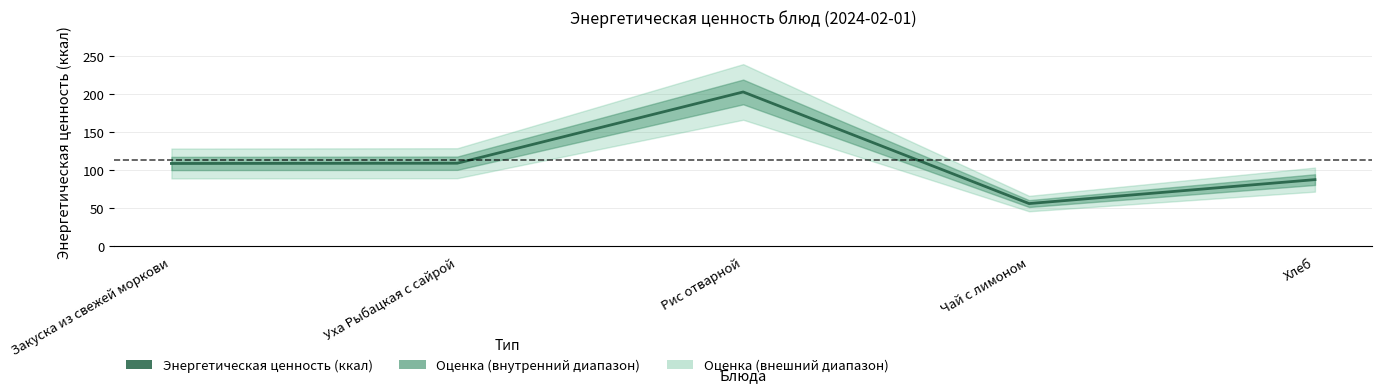

What is the difference between the maximum and second lowest values?

115.3